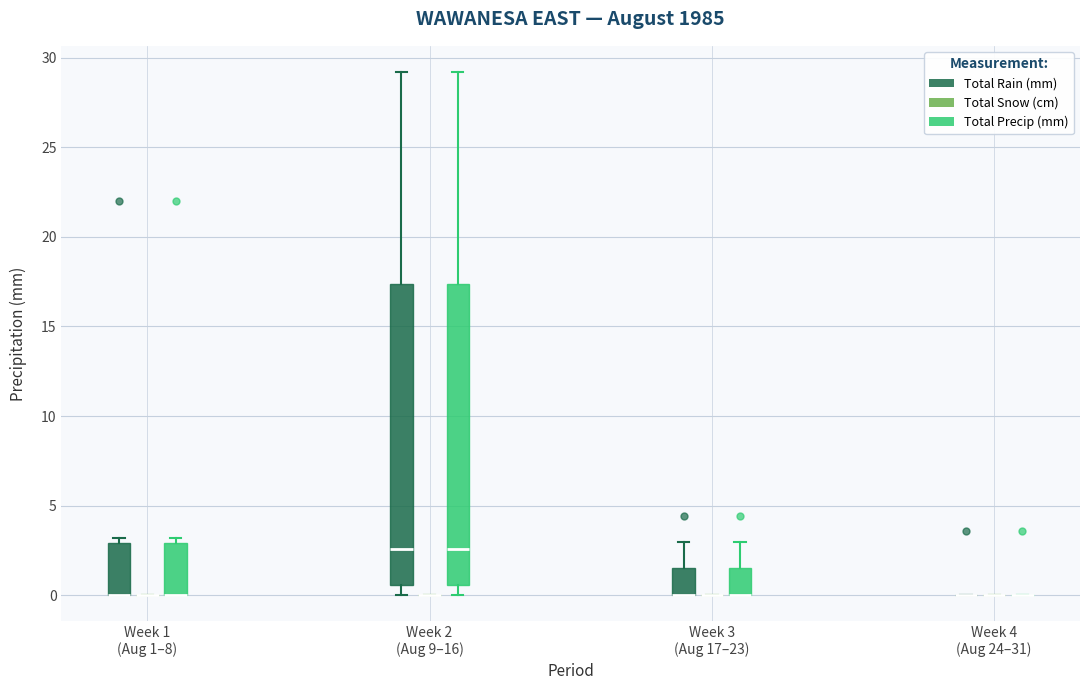

Where is the lower edge of the box for Week 2 (Aug 9–16) (Total Rain (mm)) on the y-axis? The values are not printed on the chart, so give them approximately, as read against the axis.

0.5